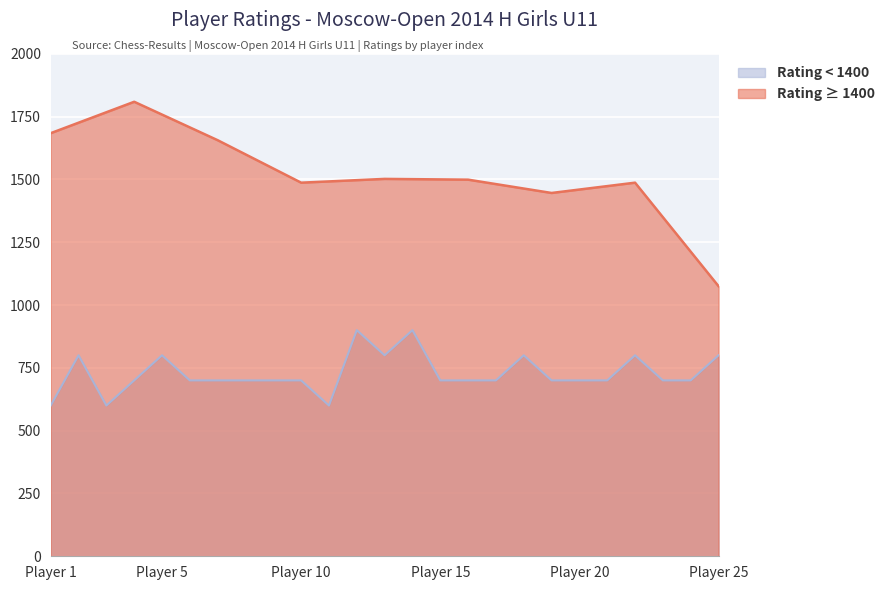

True or false: the data shows 800 at Avetisyan.

True